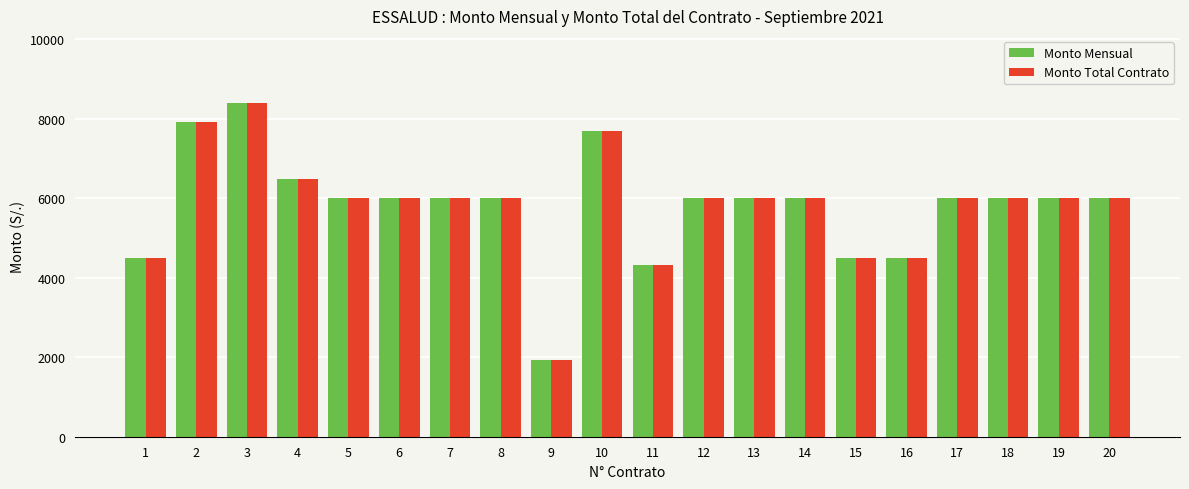

Reading left to right, extract all data points from this chart.

Monto Mensual: 1=4500	2=7920	3=8400	4=6480	5=6000	6=6000	7=6000	8=6000	9=1920	10=7680	11=4320	12=6000	13=6000	14=6000	15=4500	16=4500	17=6000	18=6000	19=6000	20=6000
Monto Total Contrato: 1=4500	2=7920	3=8400	4=6480	5=6000	6=6000	7=6000	8=6000	9=1920	10=7680	11=4320	12=6000	13=6000	14=6000	15=4500	16=4500	17=6000	18=6000	19=6000	20=6000